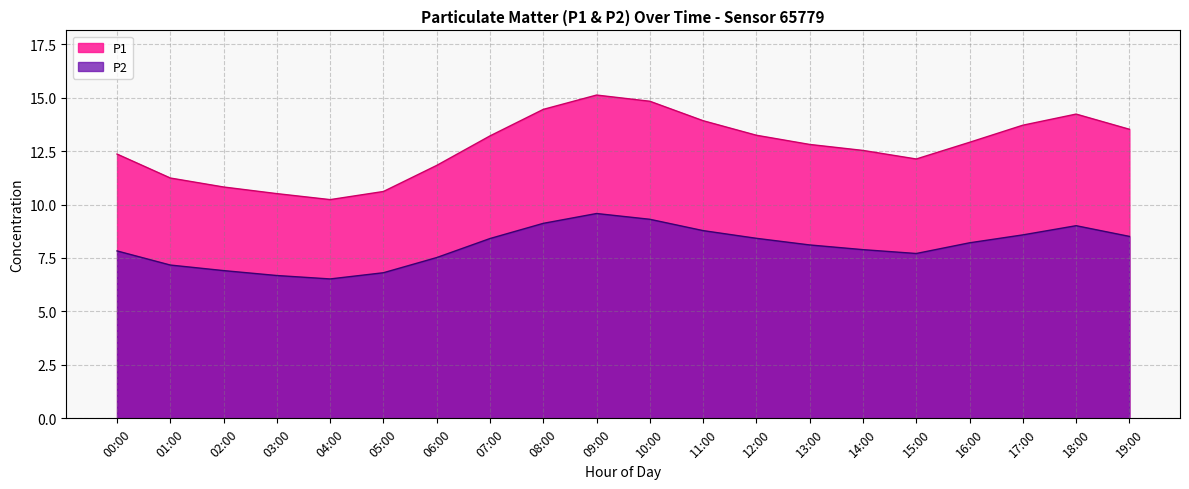

Reading left to right, extract all data points from this chart.

P1: 00:00=12.4	01:00=11.2	02:00=10.8	03:00=10.5	04:00=10.2	05:00=10.6	06:00=11.8	07:00=13.2	08:00=14.4	09:00=15.1	10:00=14.8	11:00=13.9	12:00=13.2	13:00=12.8	14:00=12.5	15:00=12.1	16:00=12.9	17:00=13.7	18:00=14.2	19:00=13.5
P2: 00:00=7.8	01:00=7.2	02:00=6.9	03:00=6.7	04:00=6.5	05:00=6.8	06:00=7.5	07:00=8.4	08:00=9.1	09:00=9.6	10:00=9.3	11:00=8.8	12:00=8.4	13:00=8.1	14:00=7.9	15:00=7.7	16:00=8.2	17:00=8.6	18:00=9.0	19:00=8.5